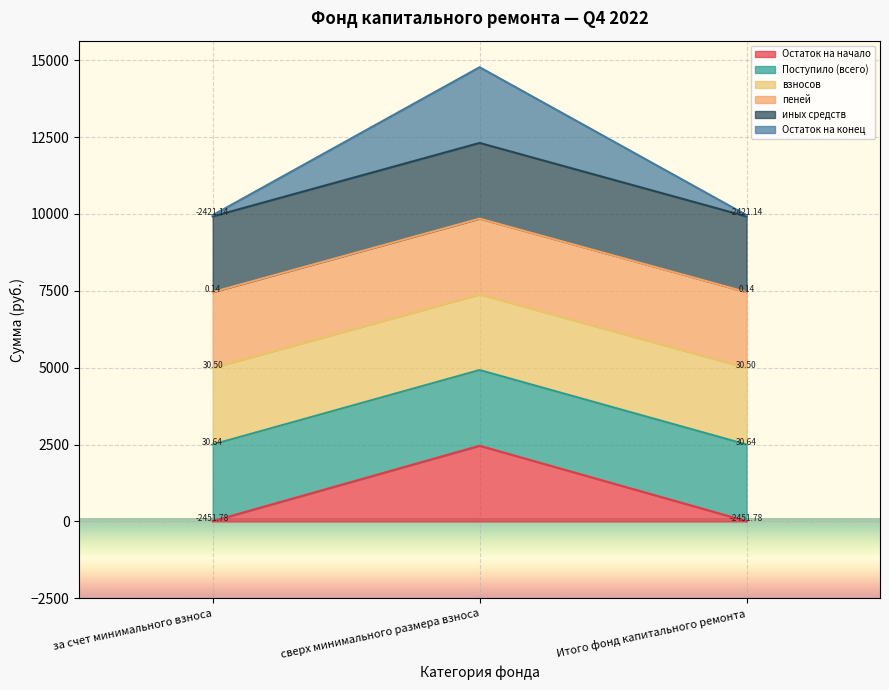

At which label does Поступило (всего) reach its peak?

сверх минимального размера взноса